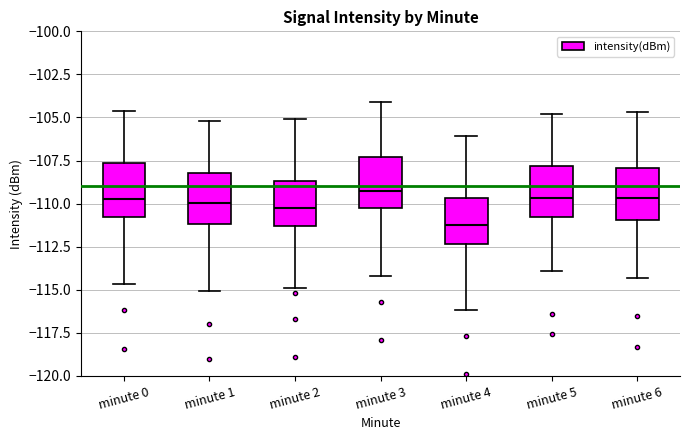

Which box's median line is the lowest?

minute 4